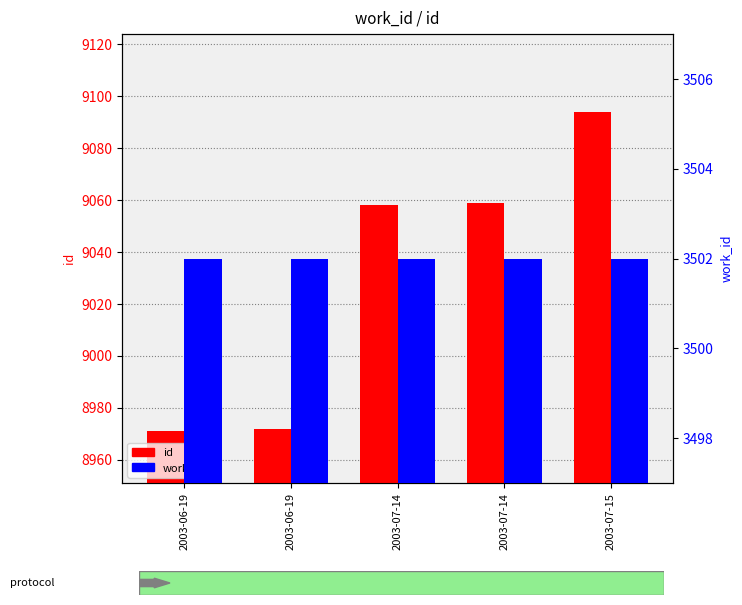

What is the difference between the second highest and second lowest values in the id series?

87